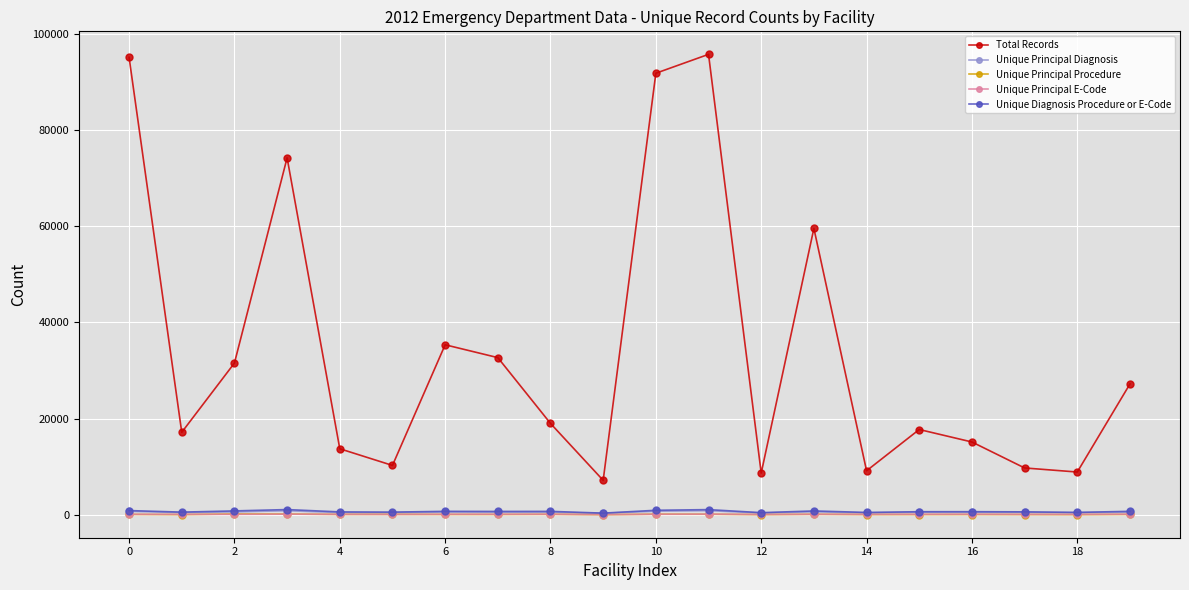

Which series has the largest total across all categories?

Total Records